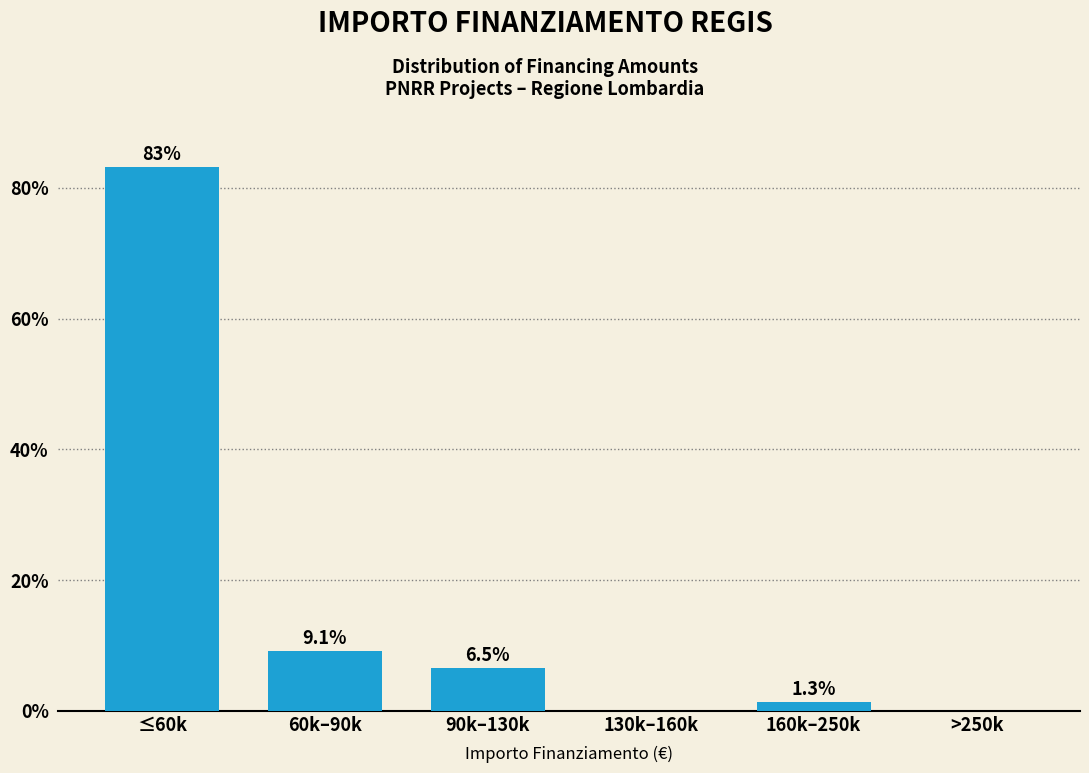

Reading left to right, transcribe all the data shown in this chart.

≤60k=83.1	60k–90k=9.1	90k–130k=6.5	130k–160k=0.0	160k–250k=1.3	>250k=0.0